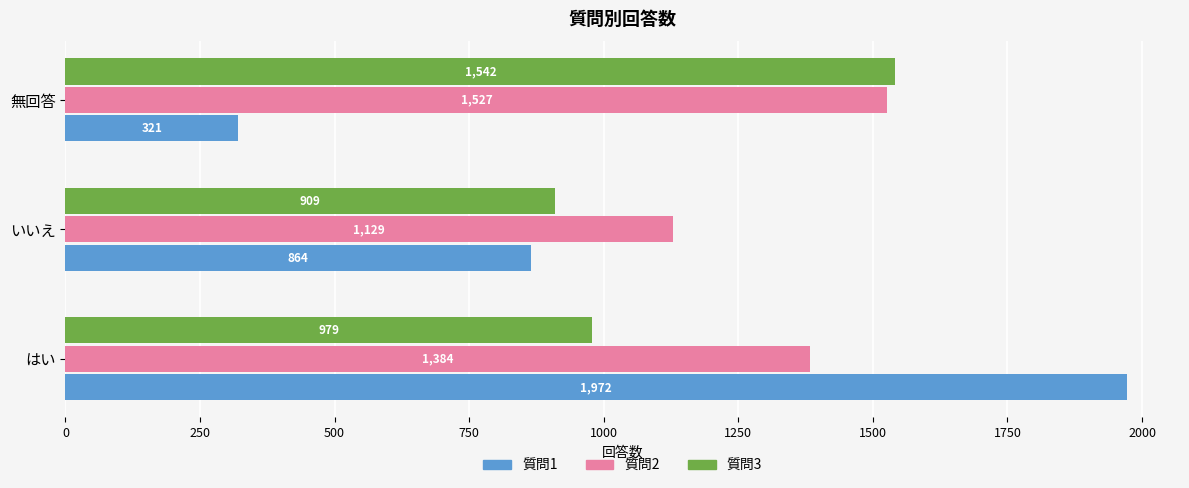

Rank the series by their maximum value, from lowest to highest.

質問2, 質問3, 質問1